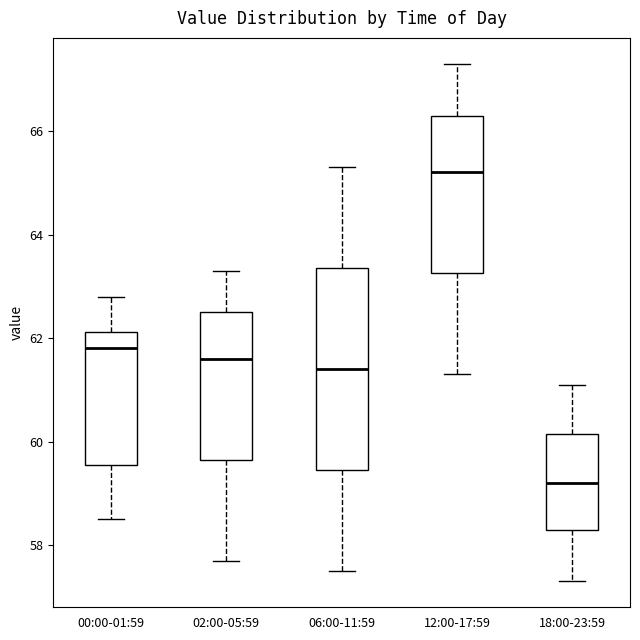

Reading left to right, read every box against the y-axis: the position of its median line, the range the box covers, and the ends of its whiskers. The values are not printed on the chart, so give them approximately, as read against the axis.

00:00-01:59: median 61.8, box 59.6 to 62.2, whiskers 58.6 to 62.8
02:00-05:59: median 61.6, box 59.6 to 62.6, whiskers 57.8 to 63.4
06:00-11:59: median 61.4, box 59.4 to 63.4, whiskers 57.6 to 65.4
12:00-17:59: median 65.2, box 63.2 to 66.4, whiskers 61.4 to 67.4
18:00-23:59: median 59.2, box 58.4 to 60.2, whiskers 57.4 to 61.2